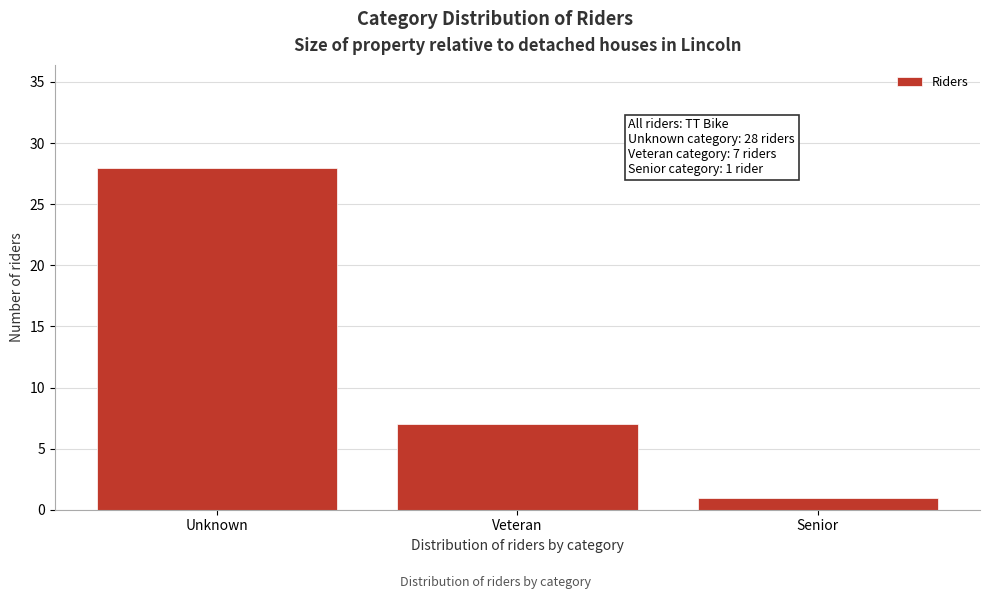

Reading left to right, what are all the values shown in this chart?

28	7	1